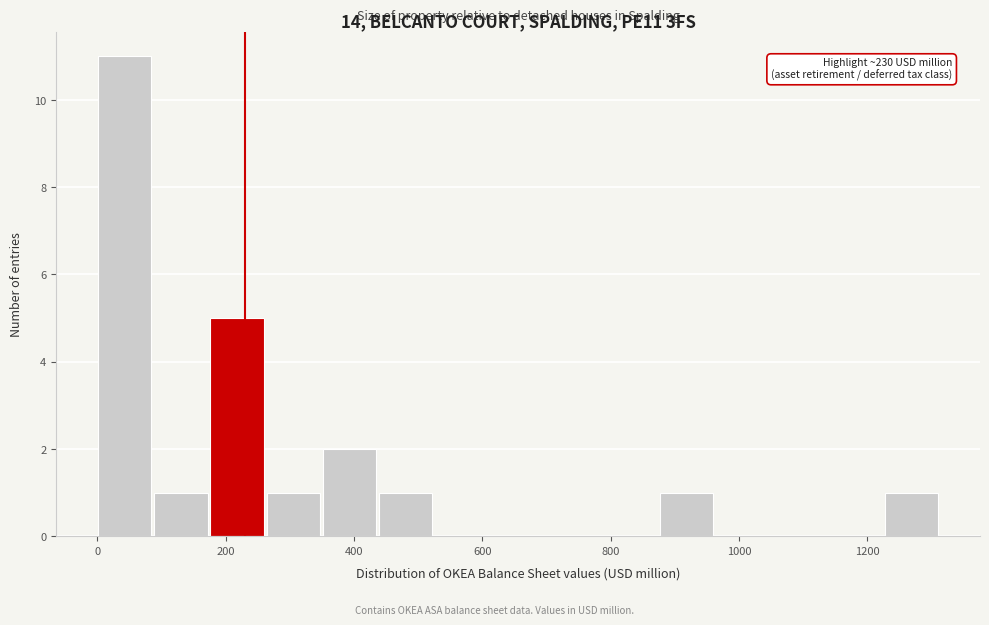

Over which range of the x-axis is the bar tallest?

0 to 80